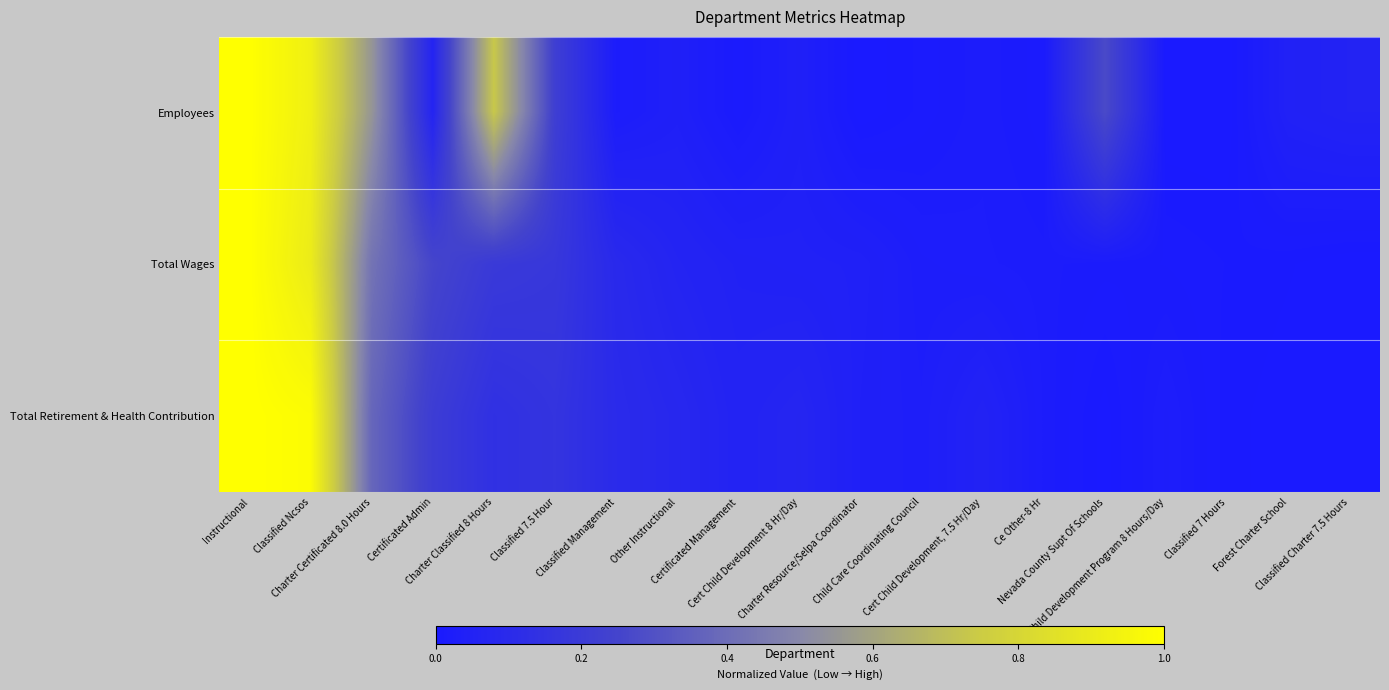

List the series in order of their peak value, highest first.

Total Wages, Total Retirement & Health Contribution, Employees